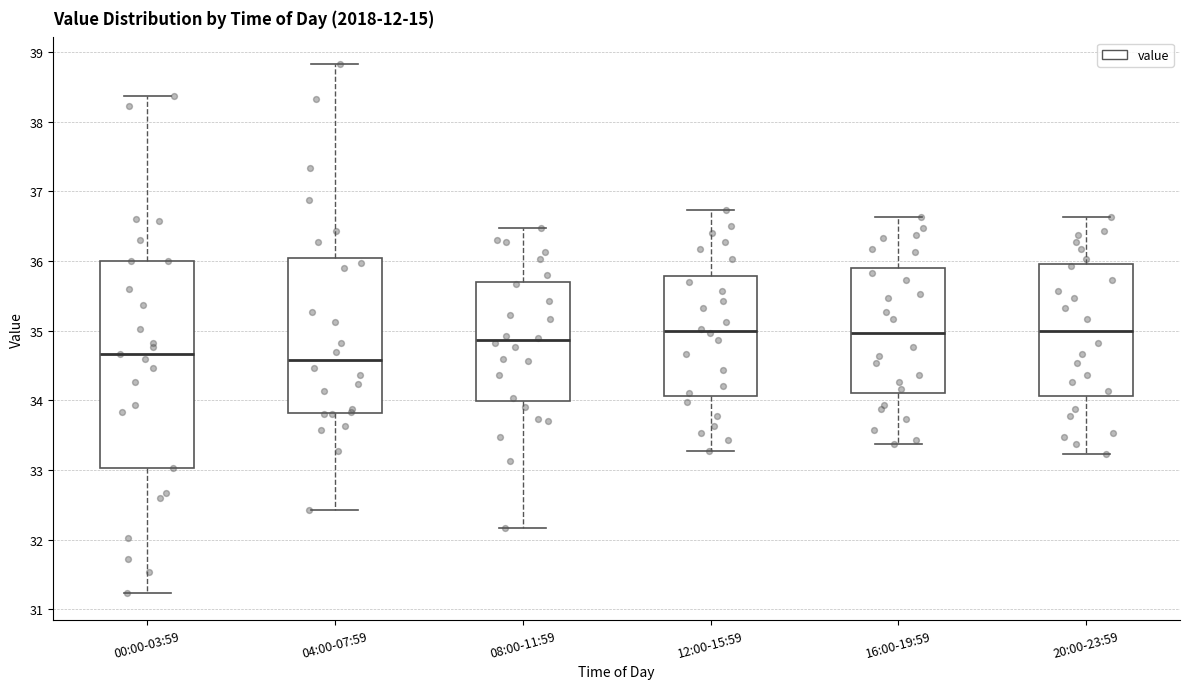

Reading left to right, transcribe this box plot: for each box, give where its median line is, the range the box spans, and where its two whiskers end, as read against the y-axis. The values are not printed on the chart, so give them approximately, as read against the axis.

00:00-03:59: median 34.7, box 33.0 to 36.0, whiskers 31.2 to 38.4
04:00-07:59: median 34.6, box 33.8 to 36.0, whiskers 32.4 to 38.8
08:00-11:59: median 34.9, box 34.0 to 35.7, whiskers 32.2 to 36.5
12:00-15:59: median 35.0, box 34.1 to 35.8, whiskers 33.3 to 36.7
16:00-19:59: median 35.0, box 34.1 to 35.9, whiskers 33.4 to 36.6
20:00-23:59: median 35.0, box 34.1 to 36.0, whiskers 33.2 to 36.6